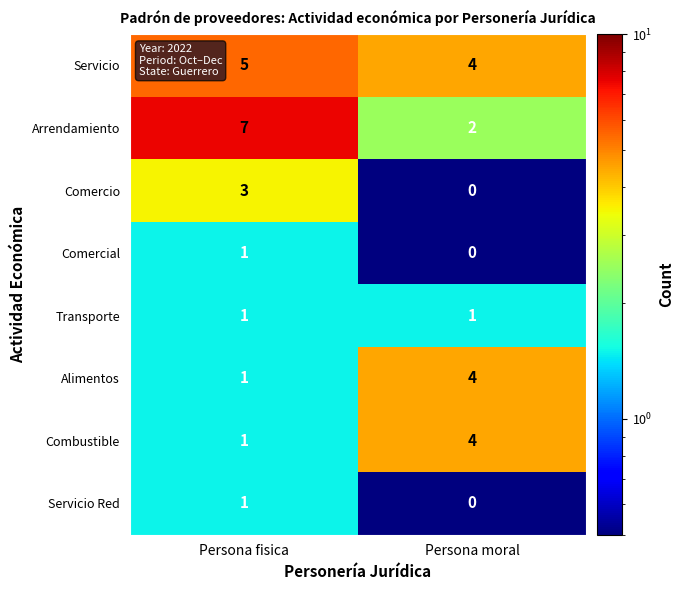

Reading left to right, what are all the values shown in this chart?

Servicio: 5	4
Arrendamiento: 7	2
Comercio: 3	0
Comercial: 1	0
Transporte: 1	1
Alimentos: 1	4
Combustible: 1	4
Servicio Red: 1	0